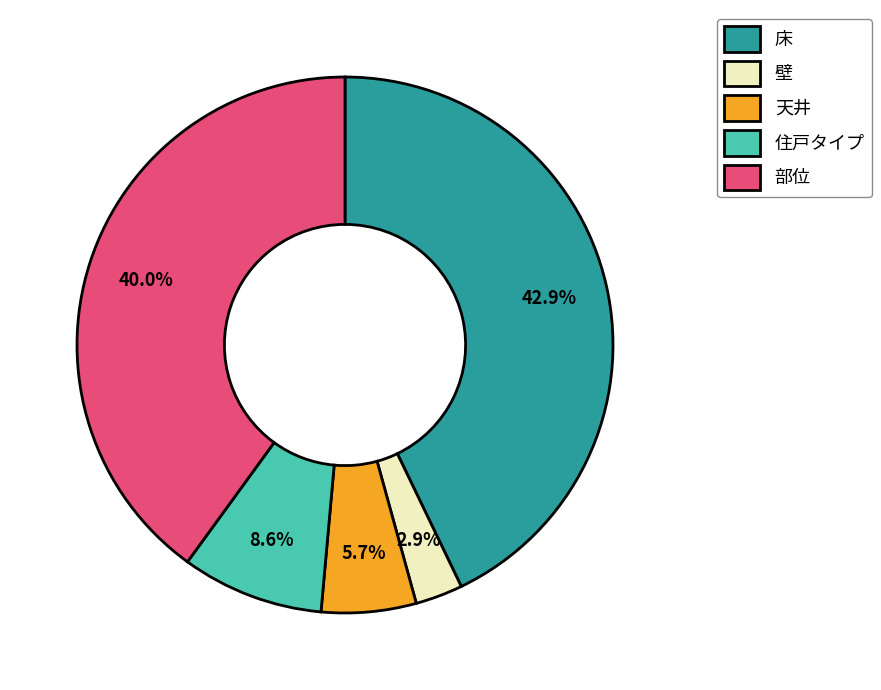

Is it true that 天井 is 6% of the pie?

True